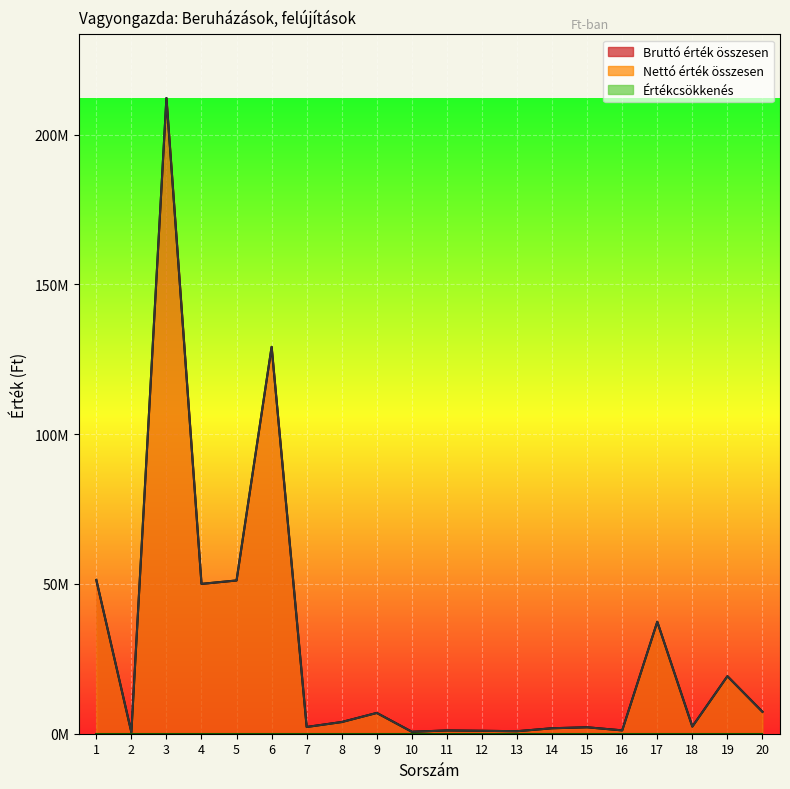

The Bruttó érték összesen series shows 54202963 at 17. True or false?

False